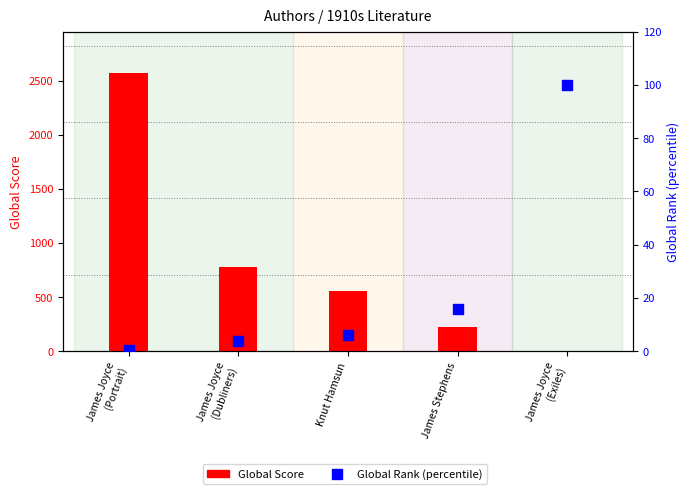

What is the spread (max minus min) of values at Knut Hamsun?

548.1